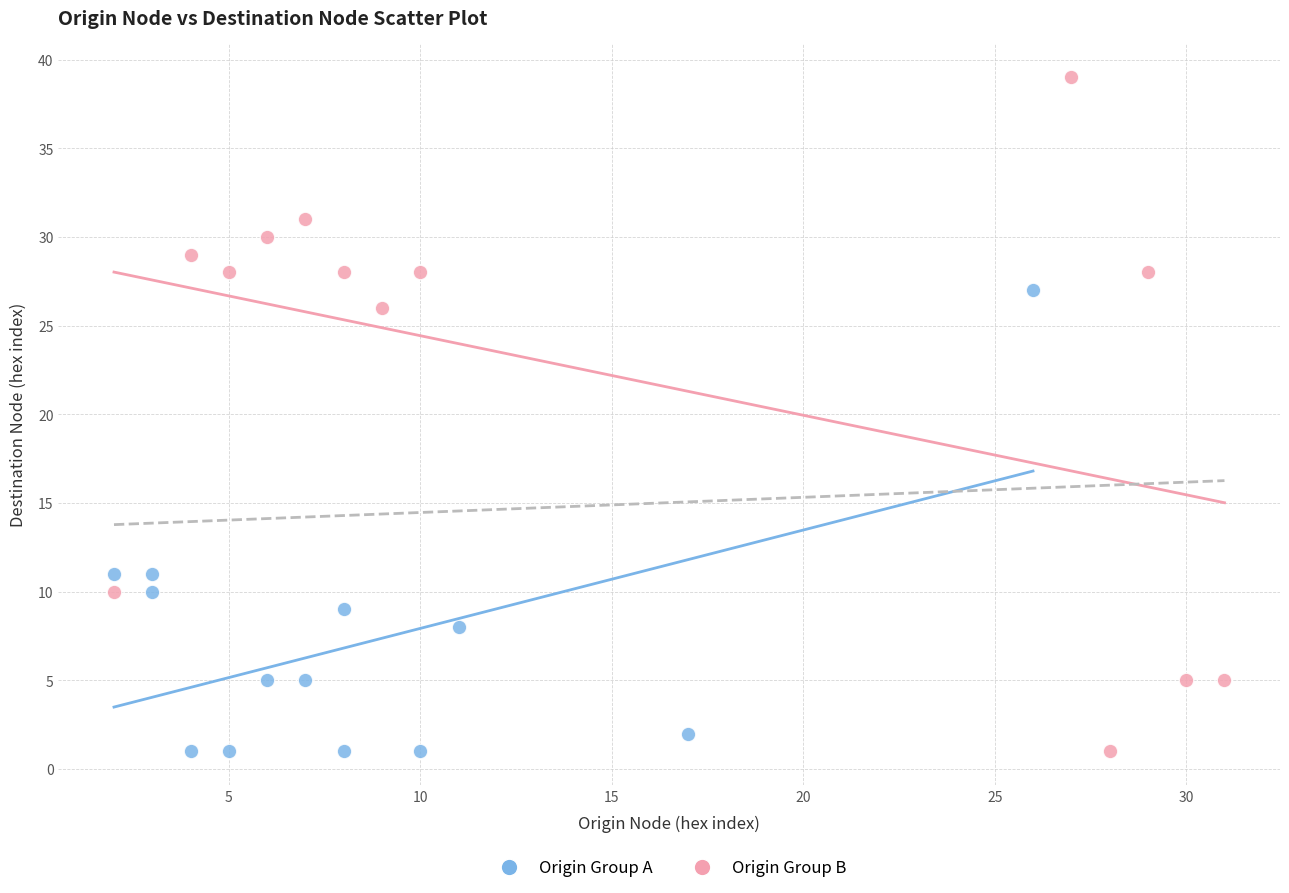

What are all the series names shown in the legend?

Origin Group A, Origin Group B